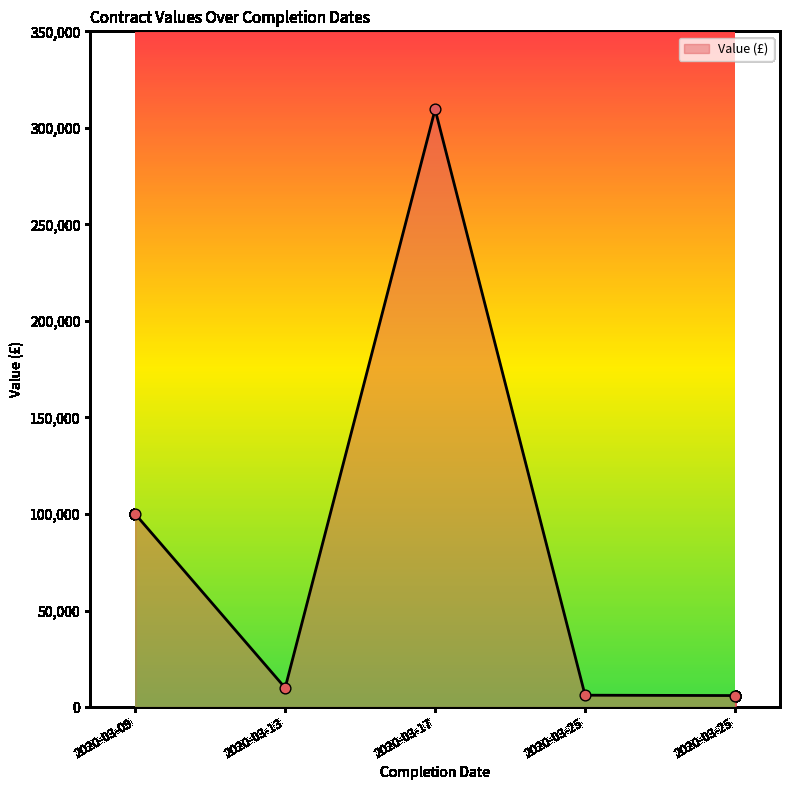

What is the change in value from 2020-03-13 to 2020-03-17?

+299611.0